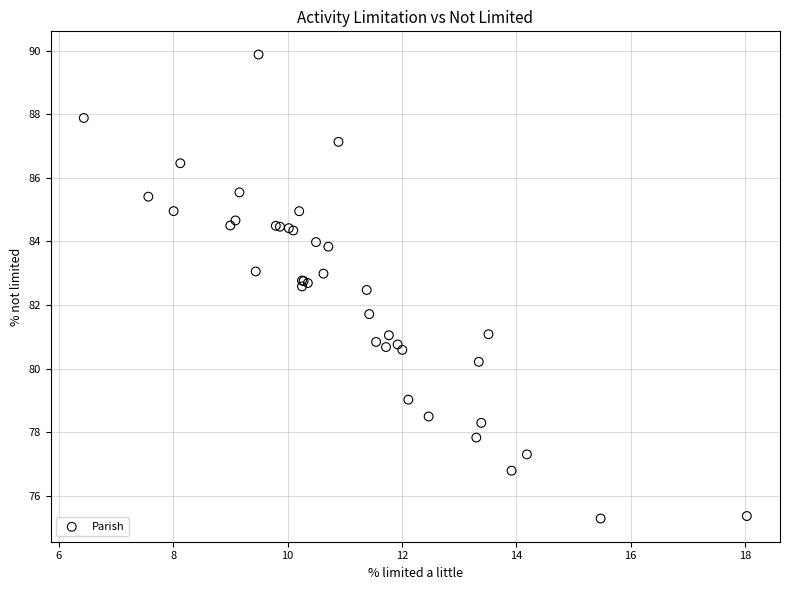

What Y value in the scatter plot is closest to 82?

81.7